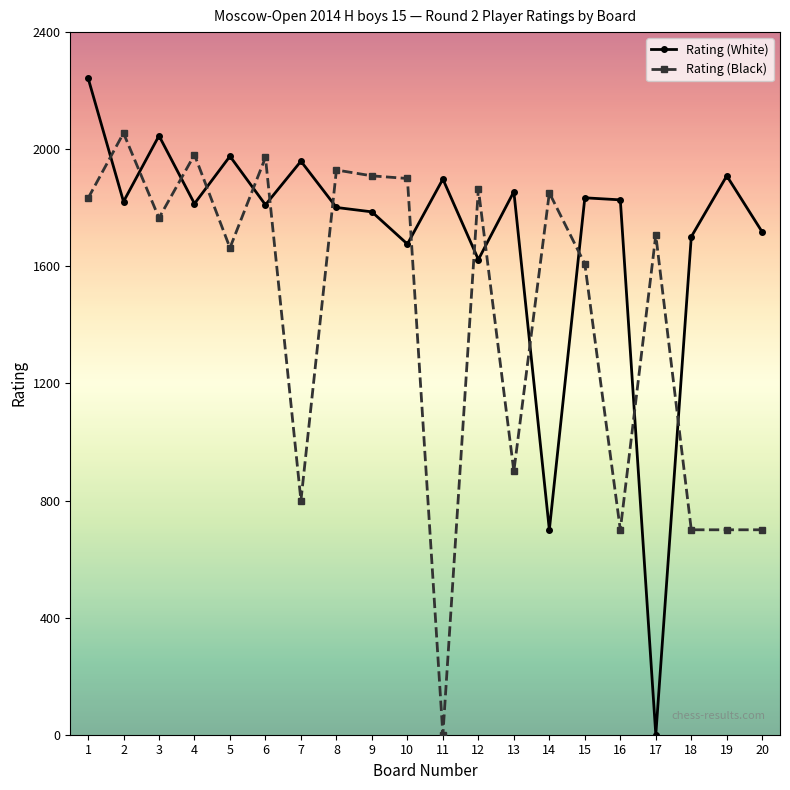

Which series has the widest spread of values?

Rating (White)